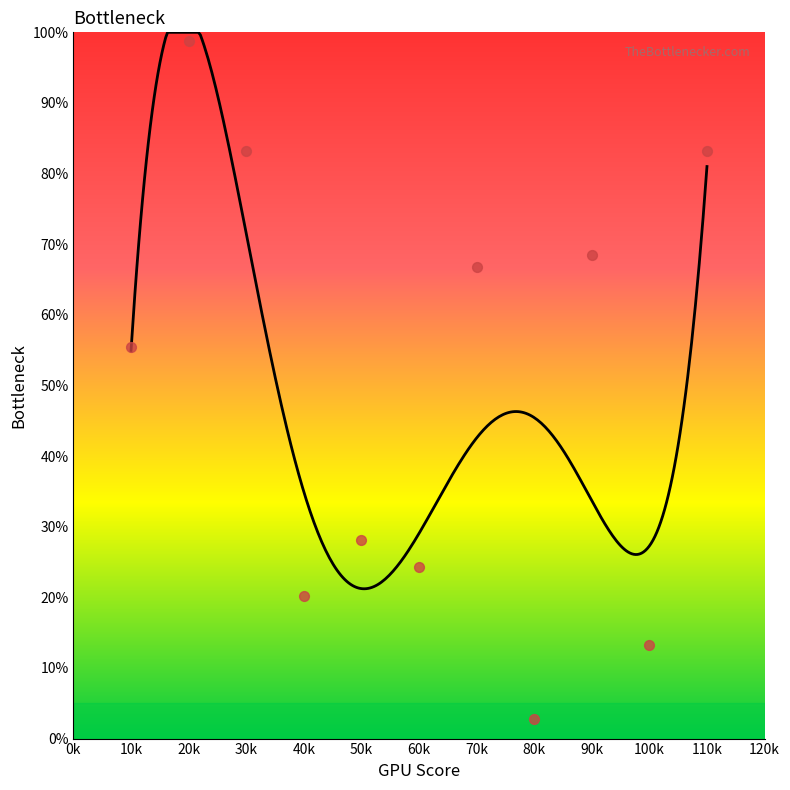

What is the change in value from 20k to 110k?

-15.5